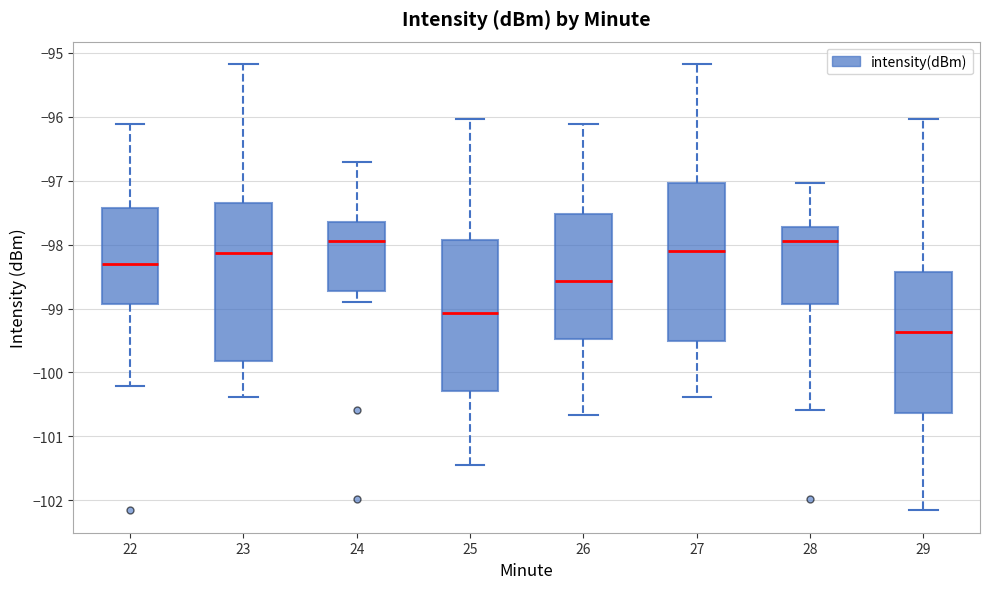

Where does the lower whisker of the box at x = 28 end on the y-axis? The values are not printed on the chart, so give them approximately, as read against the axis.

-100.6